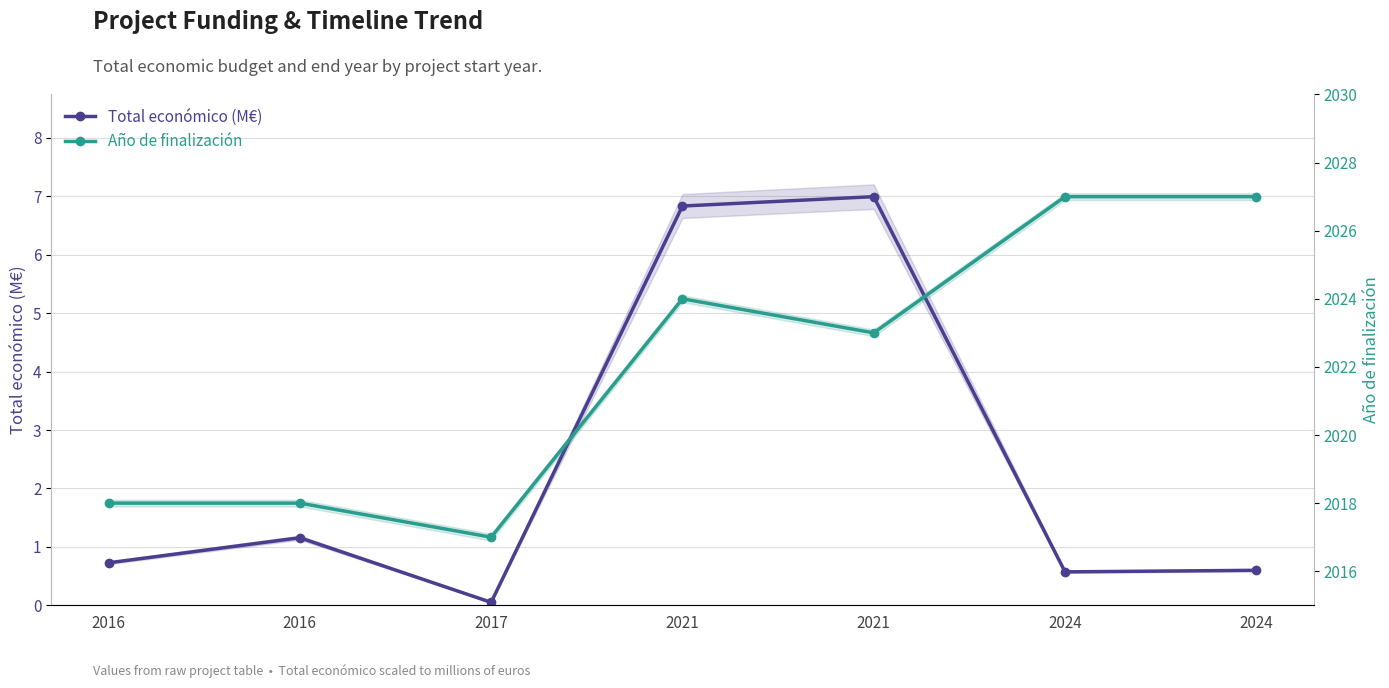

The Año de finalización series shows 2647.6 at 2021. True or false?

False